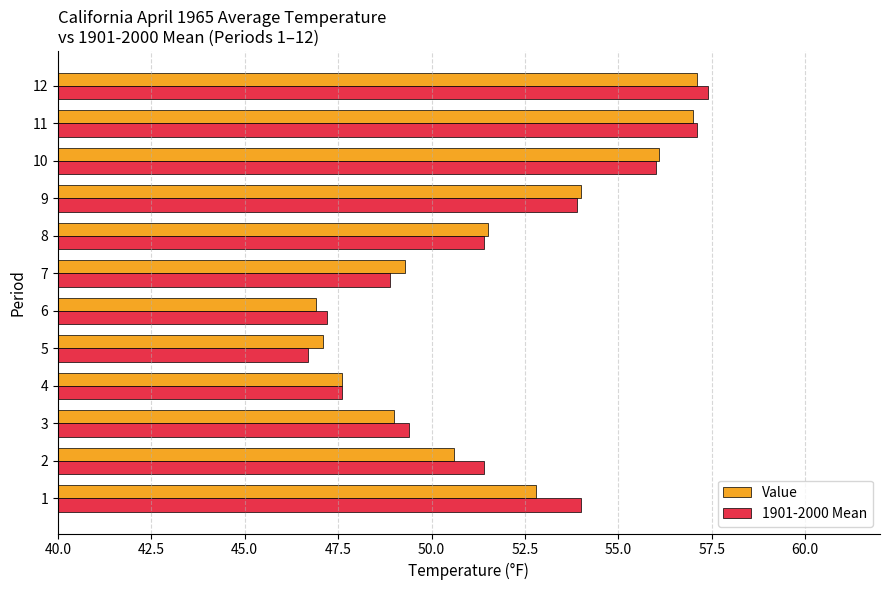

Which category has the lowest value in the 1901-2000 Mean series?

5